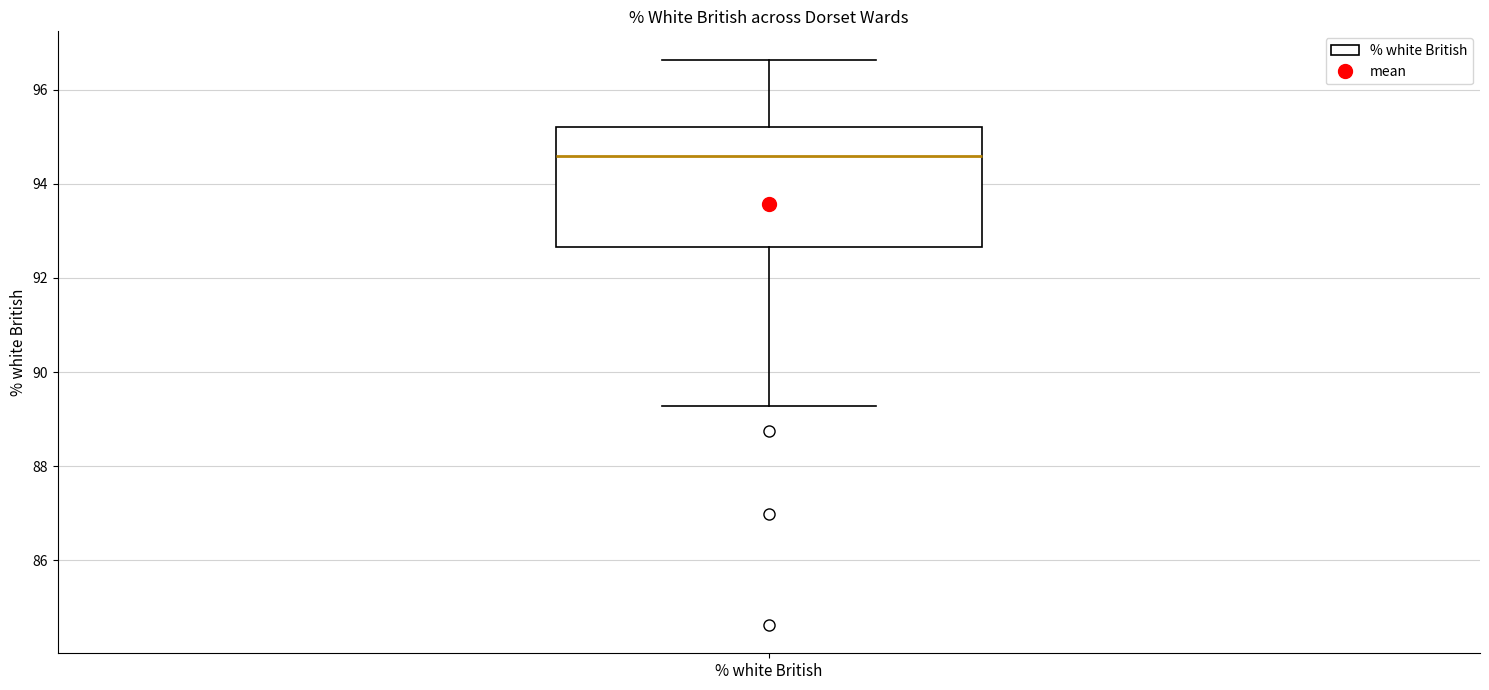

Transcribe this box plot: give where the median line is, the range the box spans, and where the two whiskers end, as read against the y-axis. The values are not printed on the chart, so give them approximately, as read against the axis.

median 94.6, box 92.6 to 95.2, whiskers 89.2 to 96.6